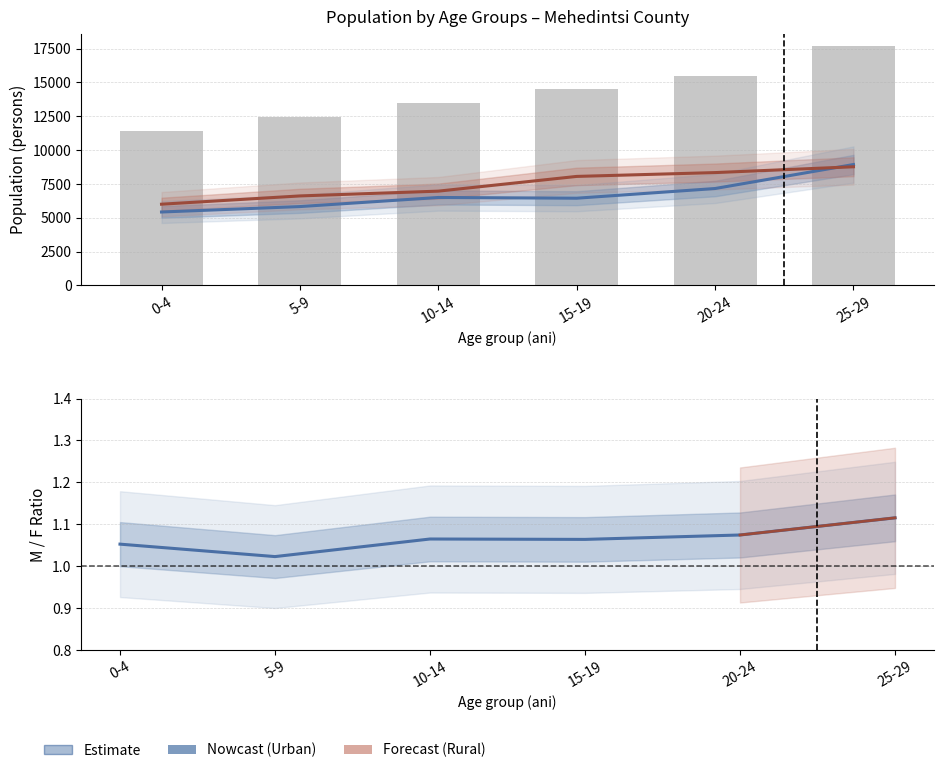

Which series changed the most between 20-24 and 25-29?

TOTAL